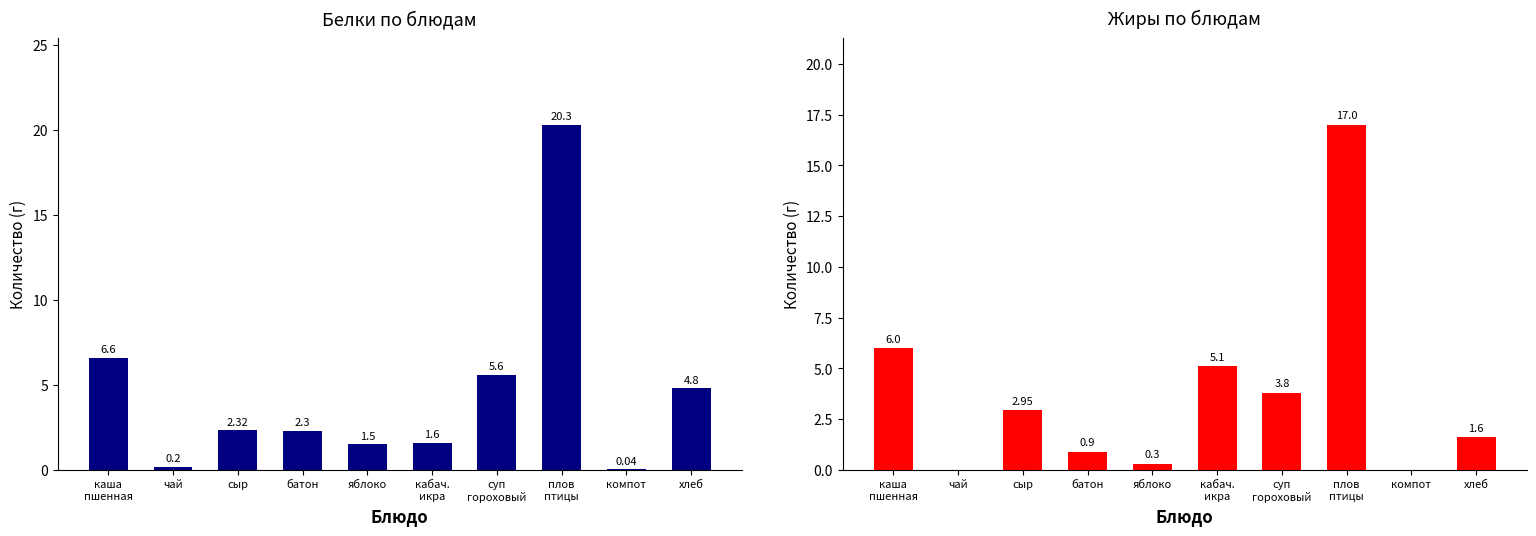

Which has a higher value, чай or суп
гороховый?

суп
гороховый